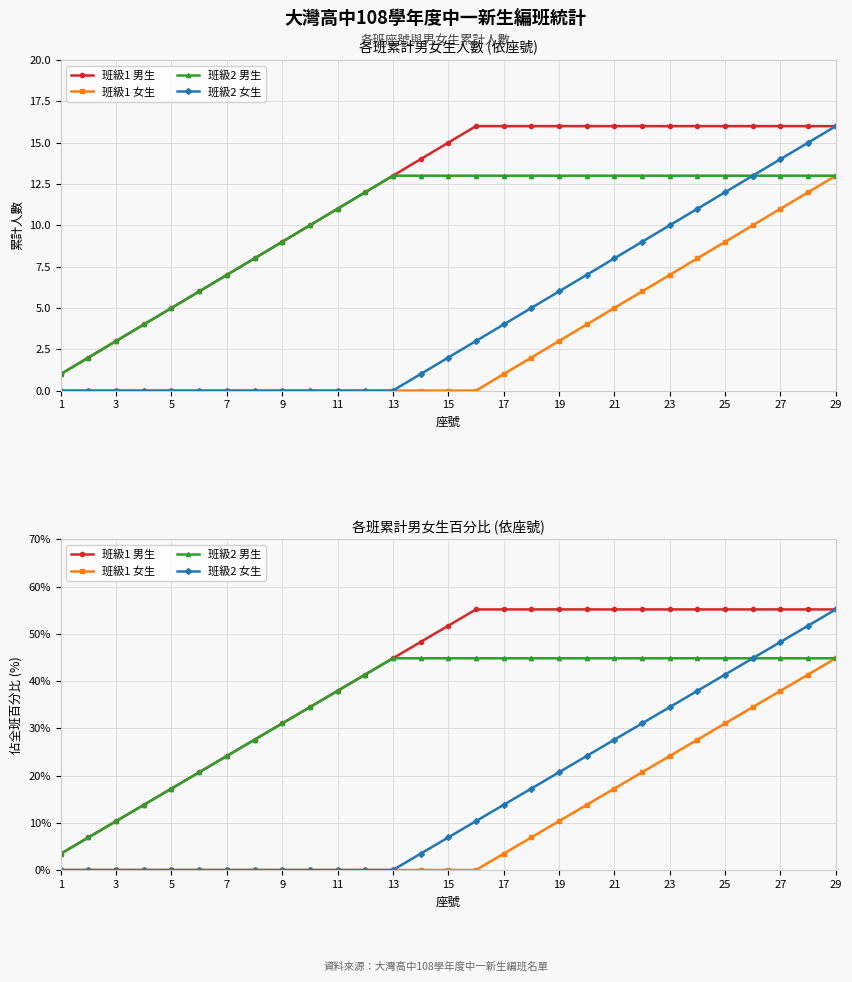

How many data points does each series have?

29